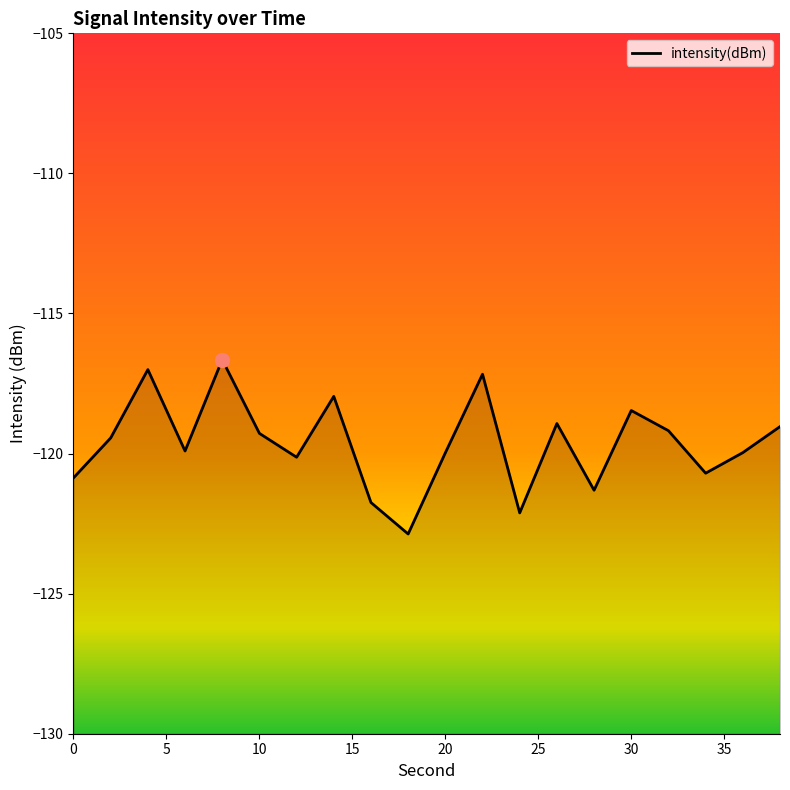

What is the maximum value shown in the chart?

-116.6